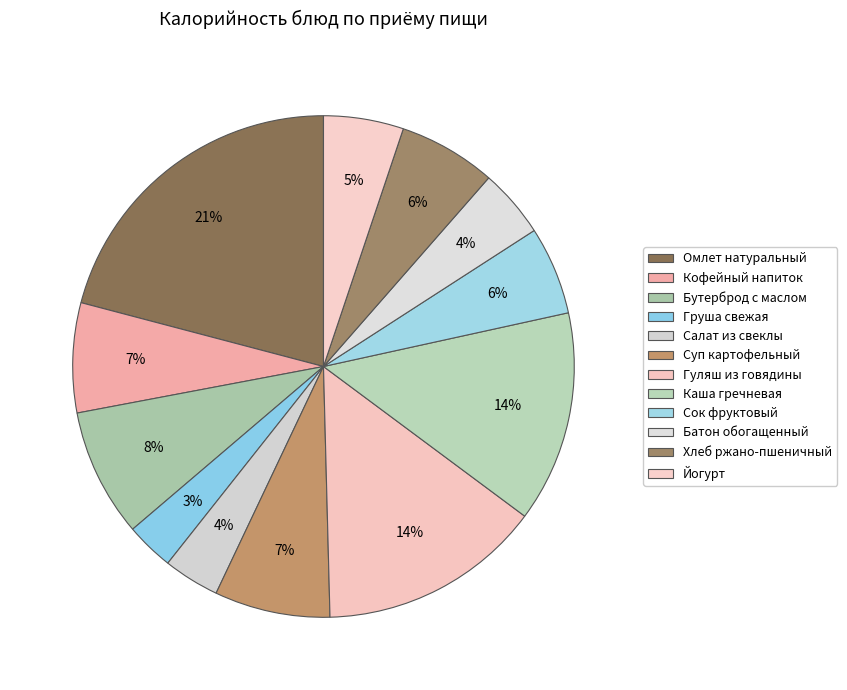

How many slices are in this pie chart?

12